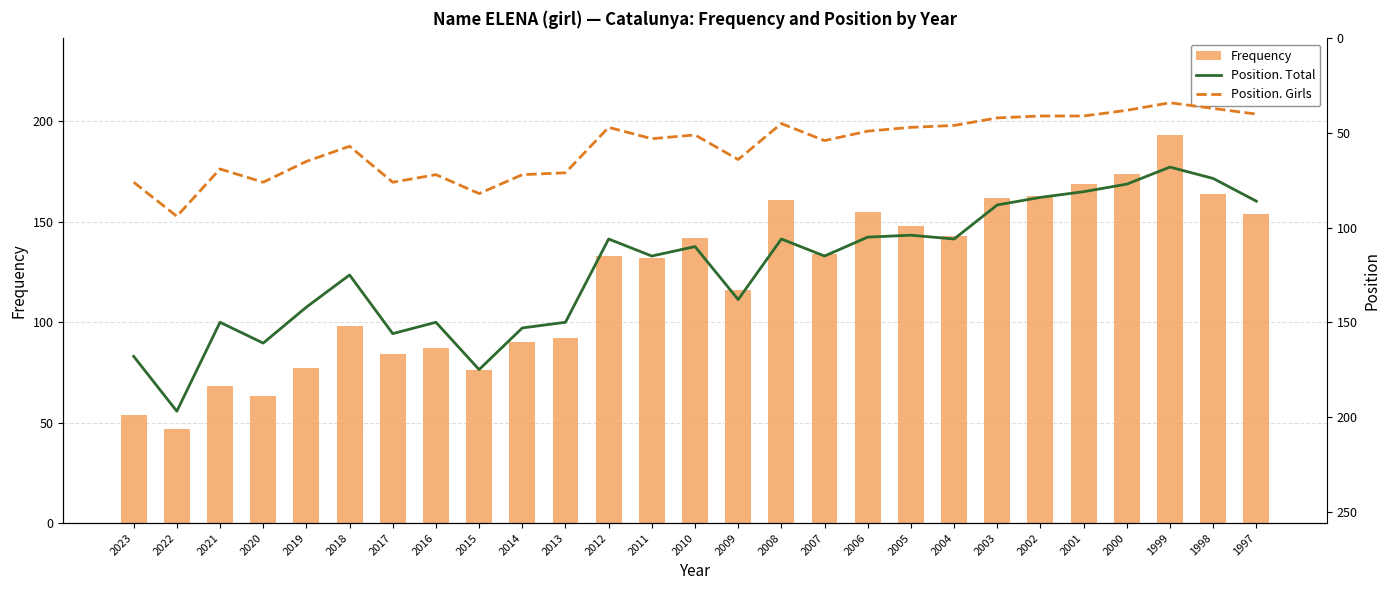

What is the difference between the maximum and second lowest values in the Position. Girls series?

57